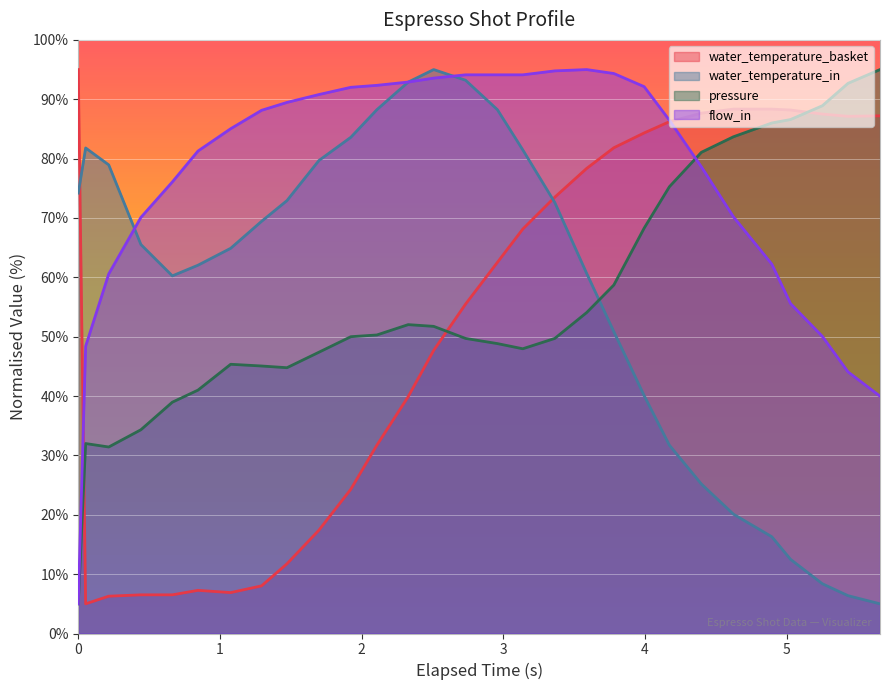

True or false: water_temperature_basket has a value of 139.9 at 23.

False